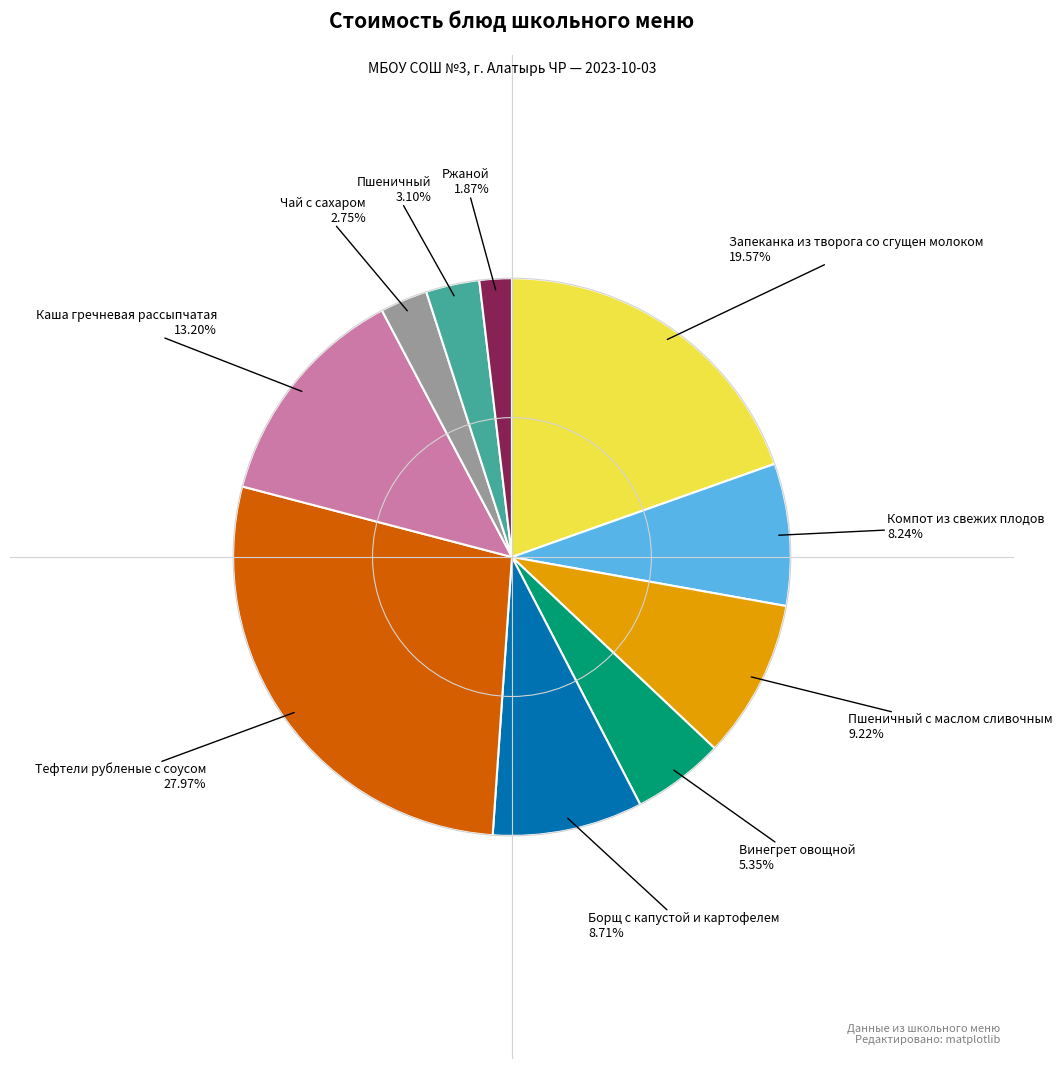

Is there any slice that represents more than half of the pie?

No